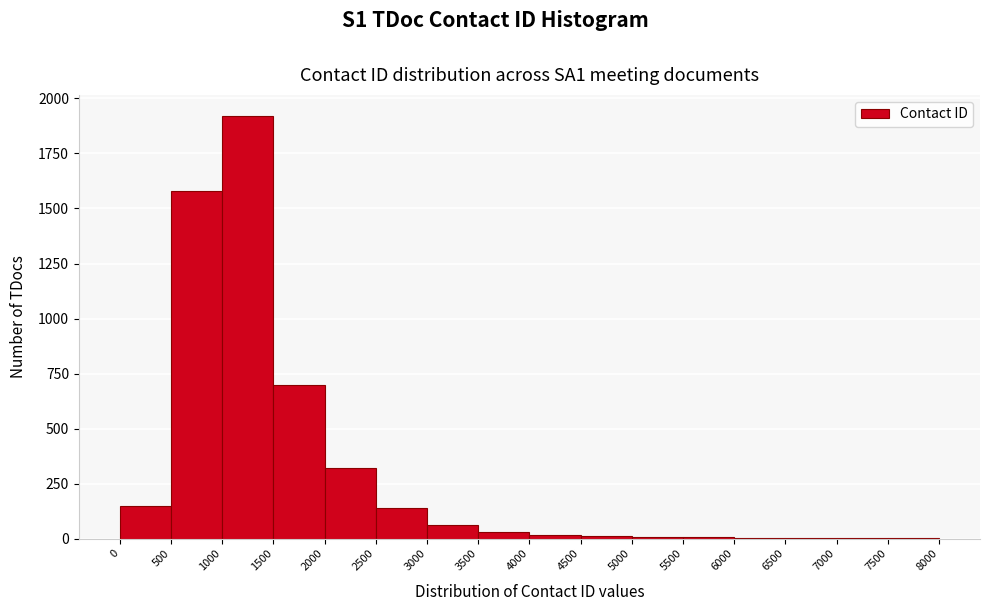

Reading left to right, transcribe this chart: for each bar, give the range it covers on the x-axis and its height. The values are not printed on the chart, so give them approximately, as read against the axis.

0 to 500: 150
500 to 1000: 1600
1000 to 1500: 1900
1500 to 2000: 700
2000 to 2500: 300
2500 to 3000: 150
3000 to 3500: 50
3500 to 4000: under 50
4000 to 4500: under 50
4500 to 5000: under 50
5000 to 5500: under 50
5500 to 6000: under 50
6000 to 6500: under 50
6500 to 7000: under 50
7000 to 7500: under 50
7500 to 8000: under 50